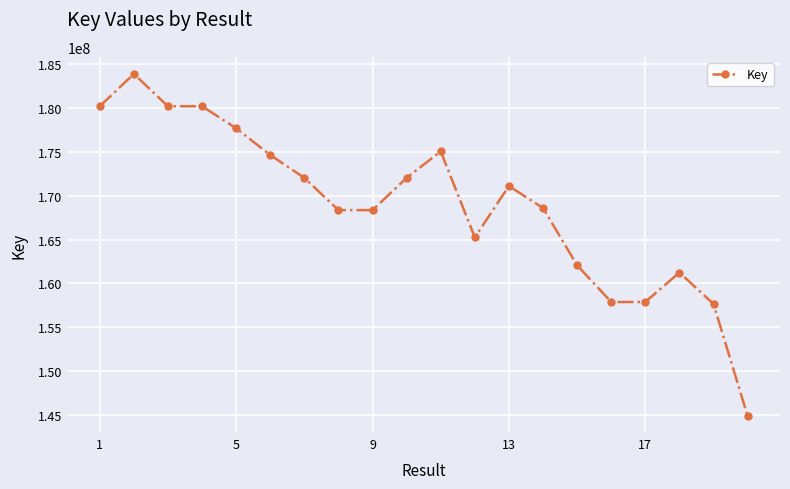

What is the average value?

168980708